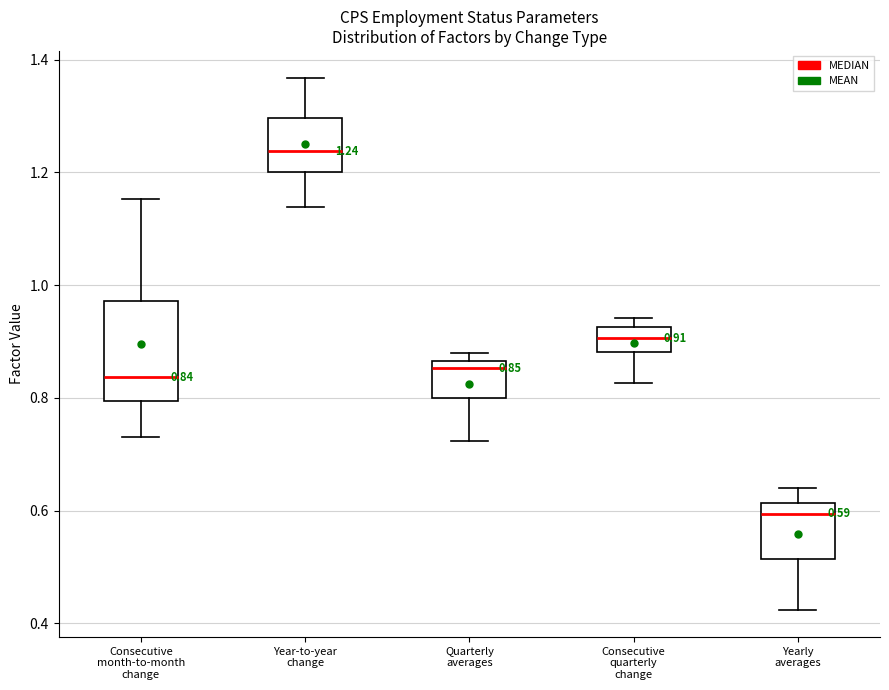

Comparing the boxes themselves (not the whiskers), which one is the tallest?

Consecutive month-to-month change